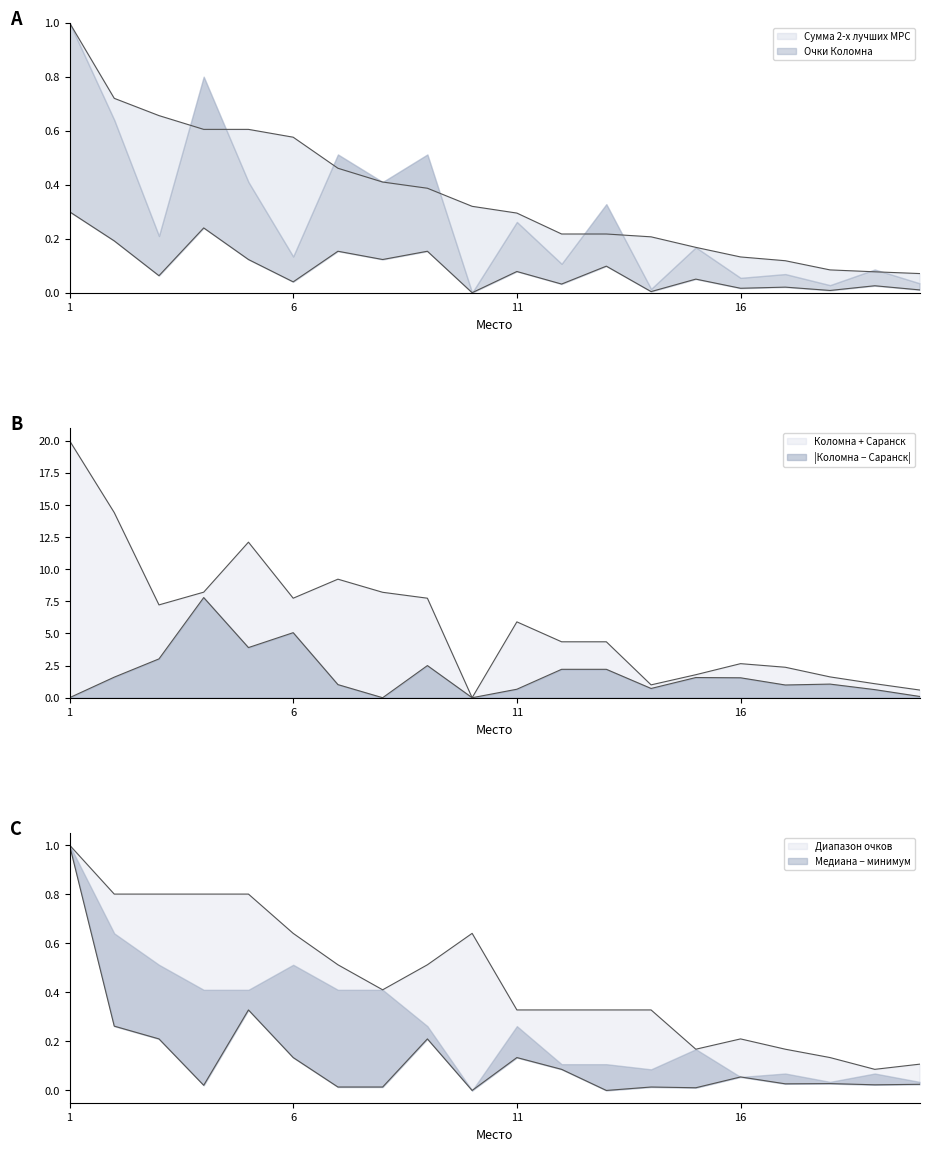

True or false: Сумма 2-х лучших МРС has more than 2 points higher than both neighbors.

False